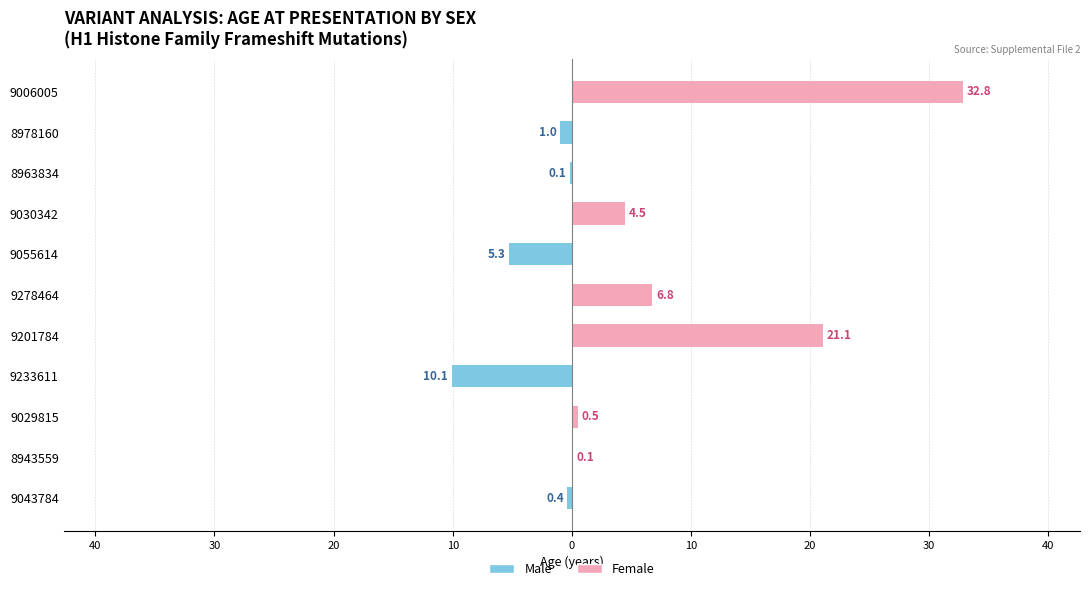

Between 9030342 and 9278464, which is larger?

9030342